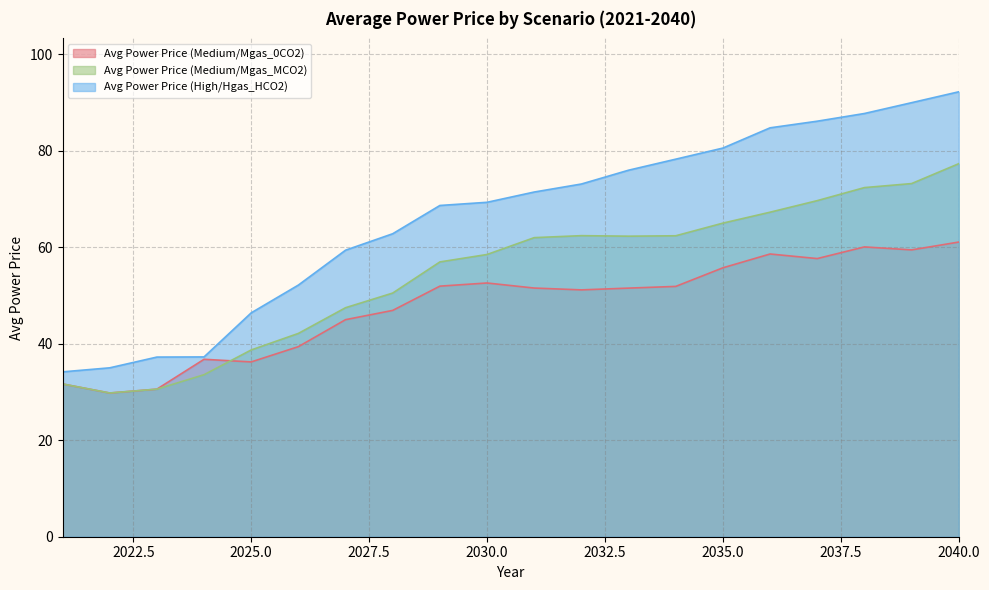

True or false: Avg Power Price (Medium/Mgas_MCO2) has more than 1 interior local peaks.

False